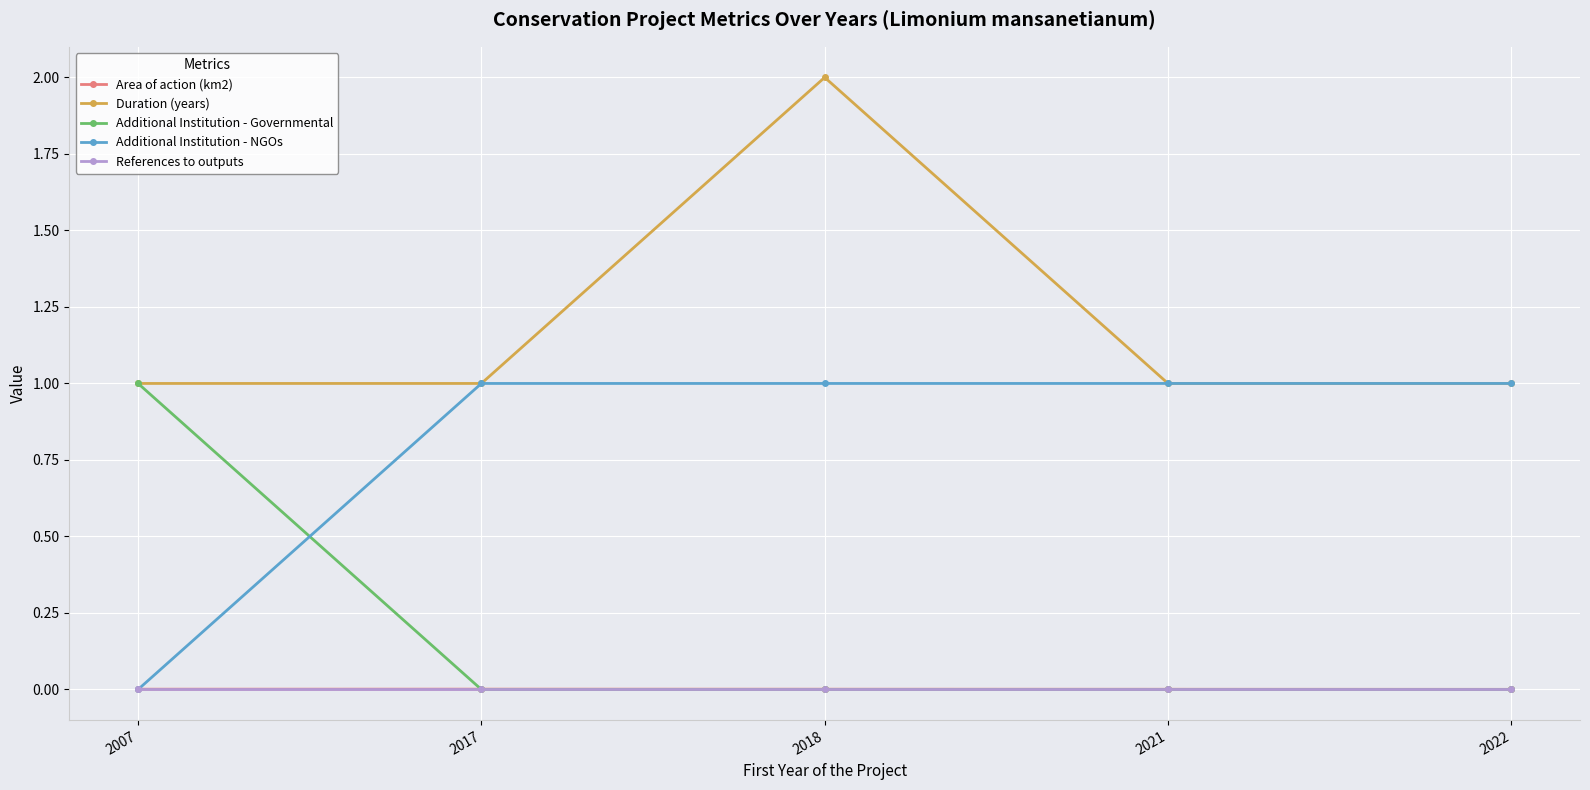

In Duration (years), how many points are higher than both neighbors (excluding endpoints)?

1